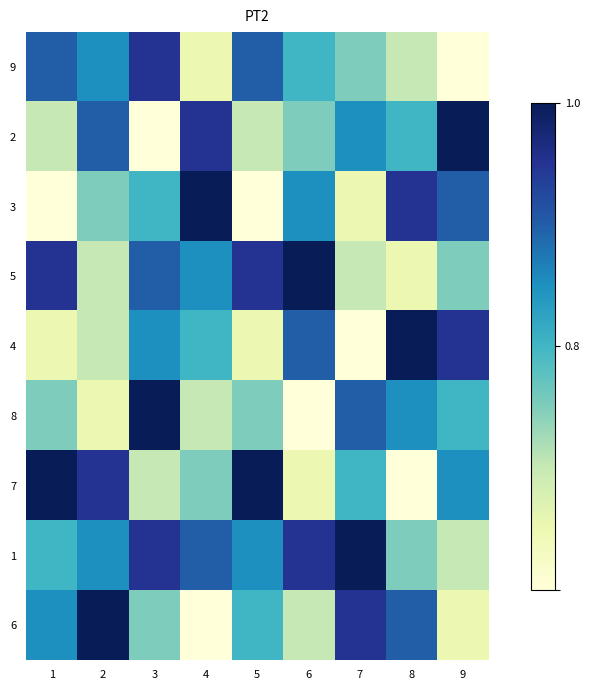

Reading left to right, what are all the values shown in this chart?

9: 1=7	2=6	3=8	4=2	5=7	6=5	7=4	8=3	9=1
2: 1=3	2=7	3=1	4=8	5=3	6=4	7=6	8=5	9=9
3: 1=1	2=4	3=5	4=9	5=1	6=6	7=2	8=8	9=7
5: 1=8	2=3	3=7	4=6	5=8	6=9	7=3	8=2	9=4
4: 1=2	2=3	3=6	4=5	5=2	6=7	7=1	8=9	9=8
8: 1=4	2=2	3=9	4=3	5=4	6=1	7=7	8=6	9=5
7: 1=9	2=8	3=3	4=4	5=9	6=2	7=5	8=1	9=6
1: 1=5	2=6	3=8	4=7	5=6	6=8	7=9	8=4	9=3
6: 1=6	2=9	3=4	4=1	5=5	6=3	7=8	8=7	9=2